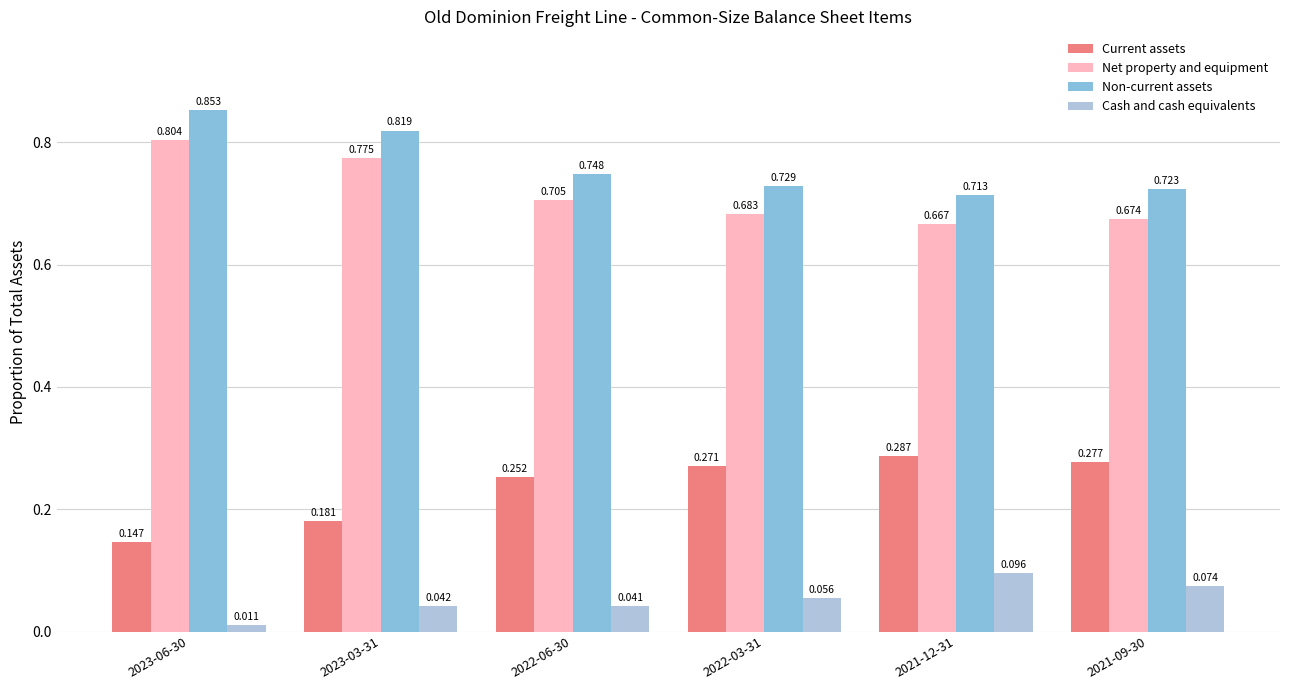

List the labels in order of Cash and cash equivalents value, largest first.

2021-12-31, 2021-09-30, 2022-03-31, 2023-03-31, 2022-06-30, 2023-06-30